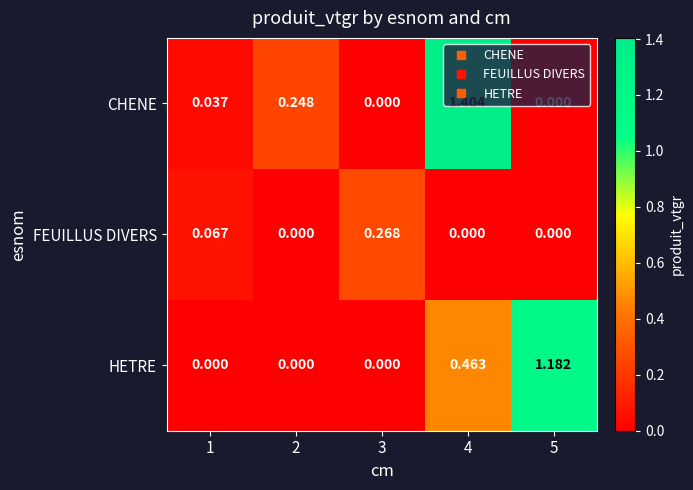

Rank the series at 4 from lowest to highest value.

FEUILLUS DIVERS, HETRE, CHENE